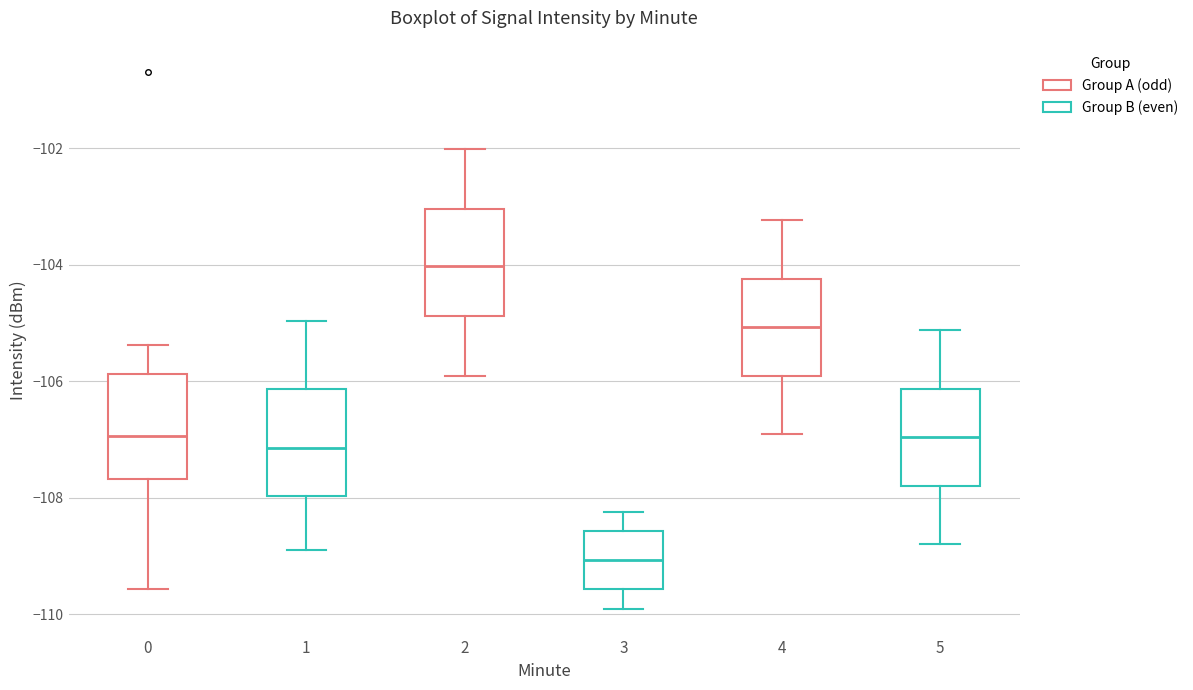

Reading left to right, transcribe this box plot: for each box, give where its median line is, the range the box spans, and where its two whiskers end, as read against the y-axis. The values are not printed on the chart, so give them approximately, as read against the axis.

0: median -107.0, box -107.6 to -105.8, whiskers -109.6 to -105.4
1: median -107.2, box -108.0 to -106.2, whiskers -109.0 to -105.0
2: median -104.0, box -104.8 to -103.0, whiskers -106.0 to -102.0
3: median -109.0, box -109.6 to -108.6, whiskers -110.0 to -108.2
4: median -105.0, box -106.0 to -104.2, whiskers -107.0 to -103.2
5: median -107.0, box -107.8 to -106.2, whiskers -108.8 to -105.2